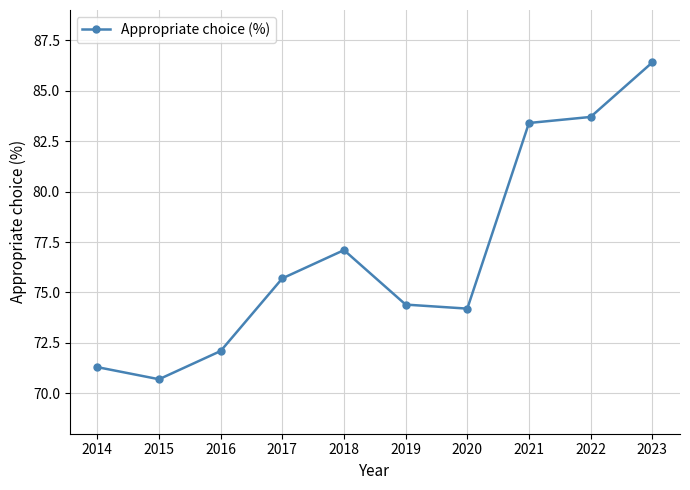

What is the value of the 6th point from the left?

74.4